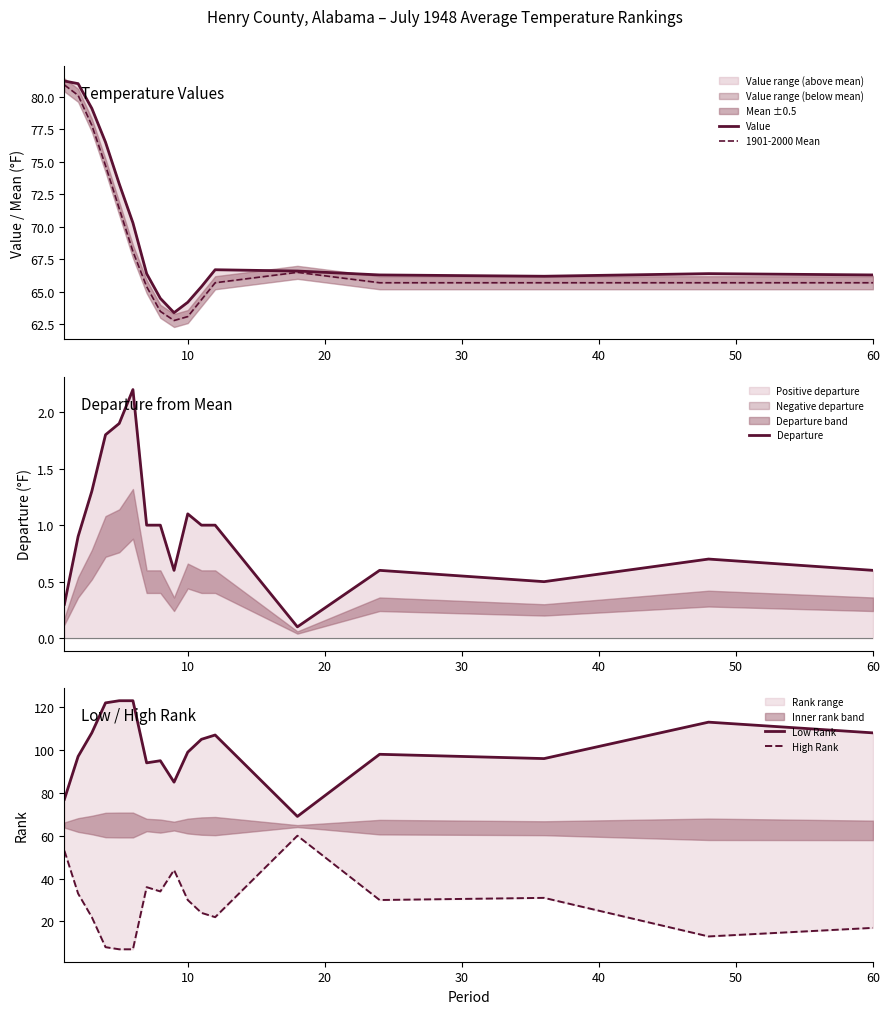

What is the difference between the maximum and minimum values in the 1901-2000 Mean series?

18.1